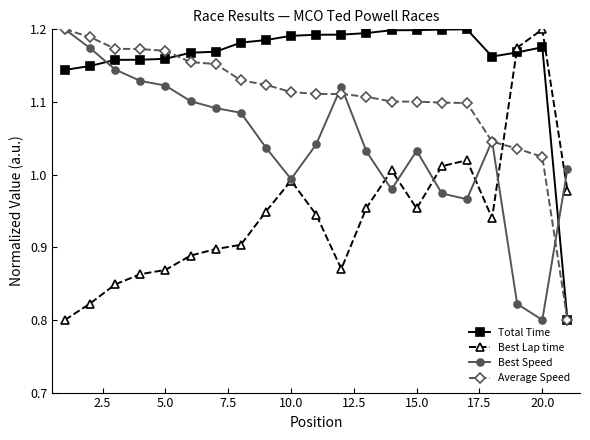

True or false: Best Lap time has more than 1 interior local peaks.

True